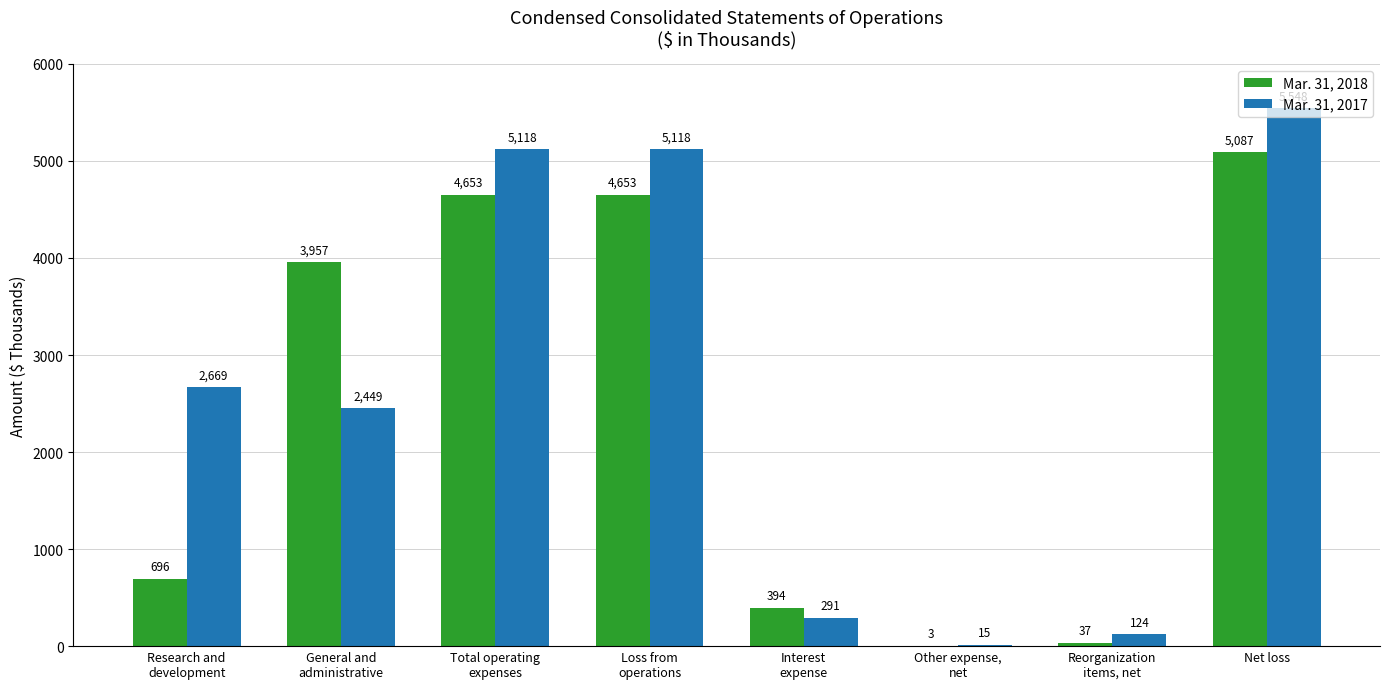

What is the greatest value displayed?

5548